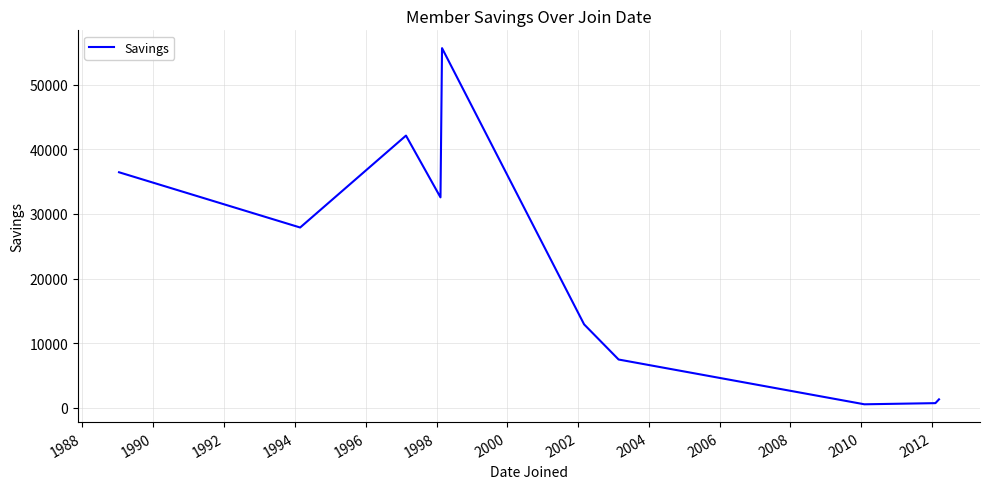

What is the maximum value shown in the chart?

55677.5